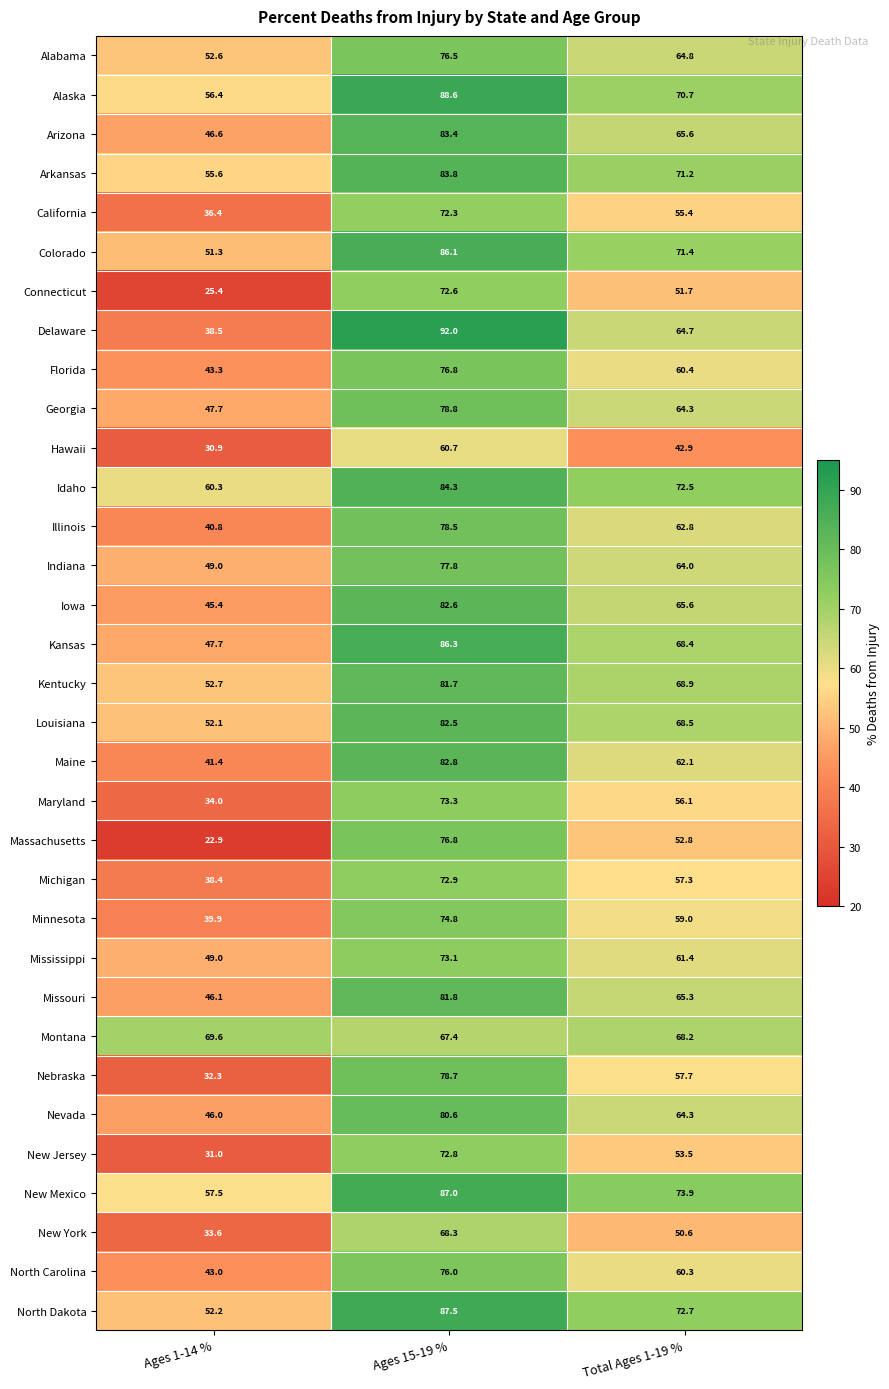

Which series has the widest spread of values?

Massachusetts